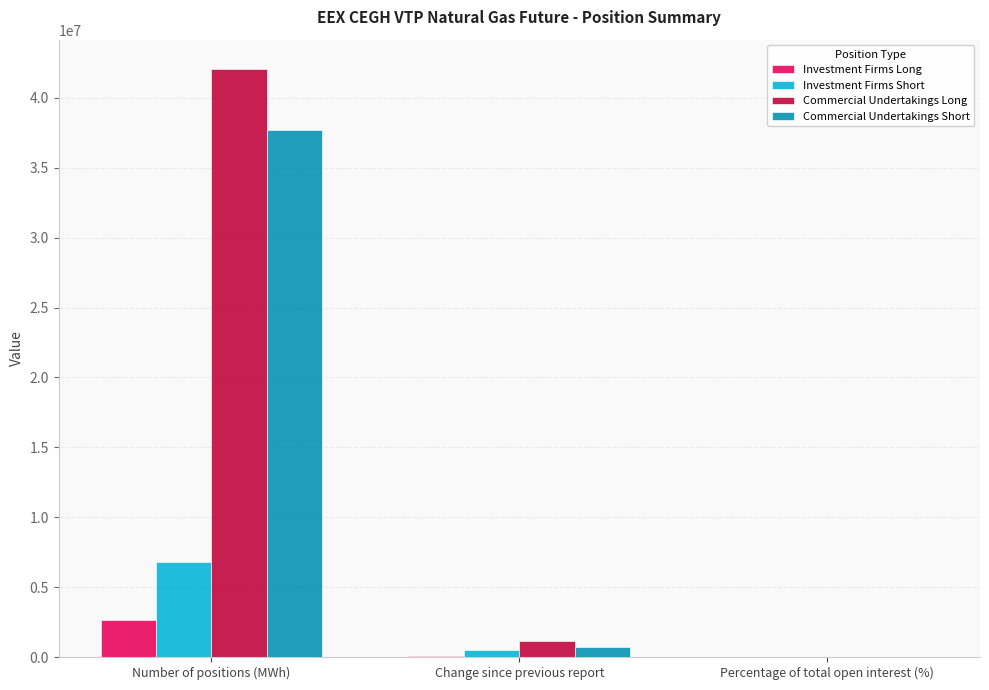

The value of Commercial Undertakings Short at Percentage of total open interest (%) is 84.8. True or false?

True